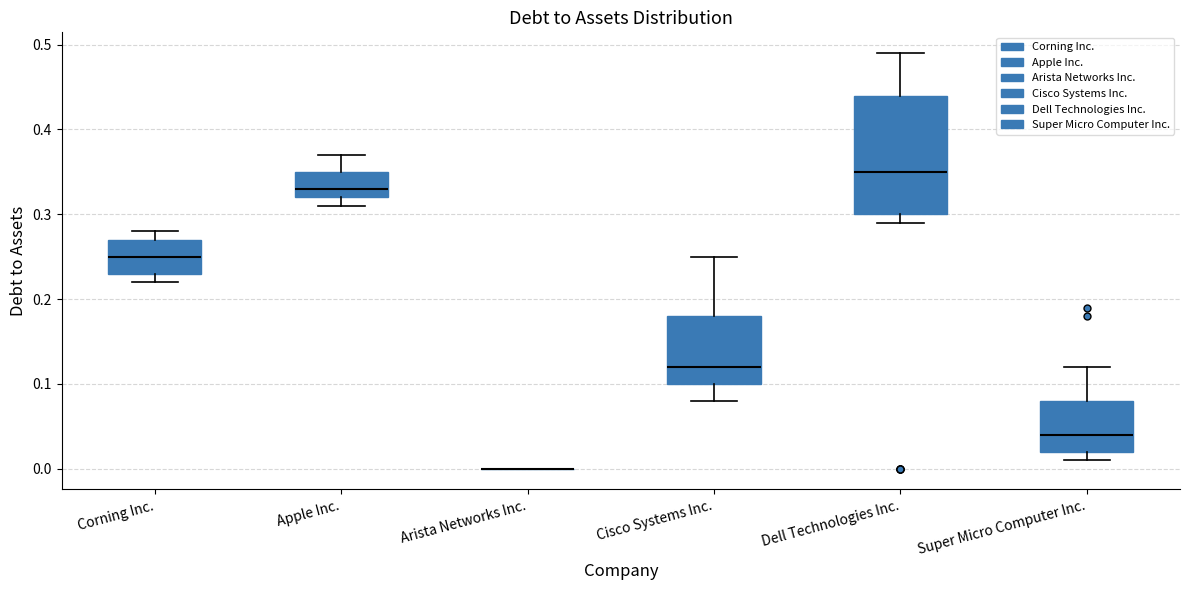

Where does the median line of the box for Corning Inc. sit on the y-axis? The values are not printed on the chart, so give them approximately, as read against the axis.

0.25